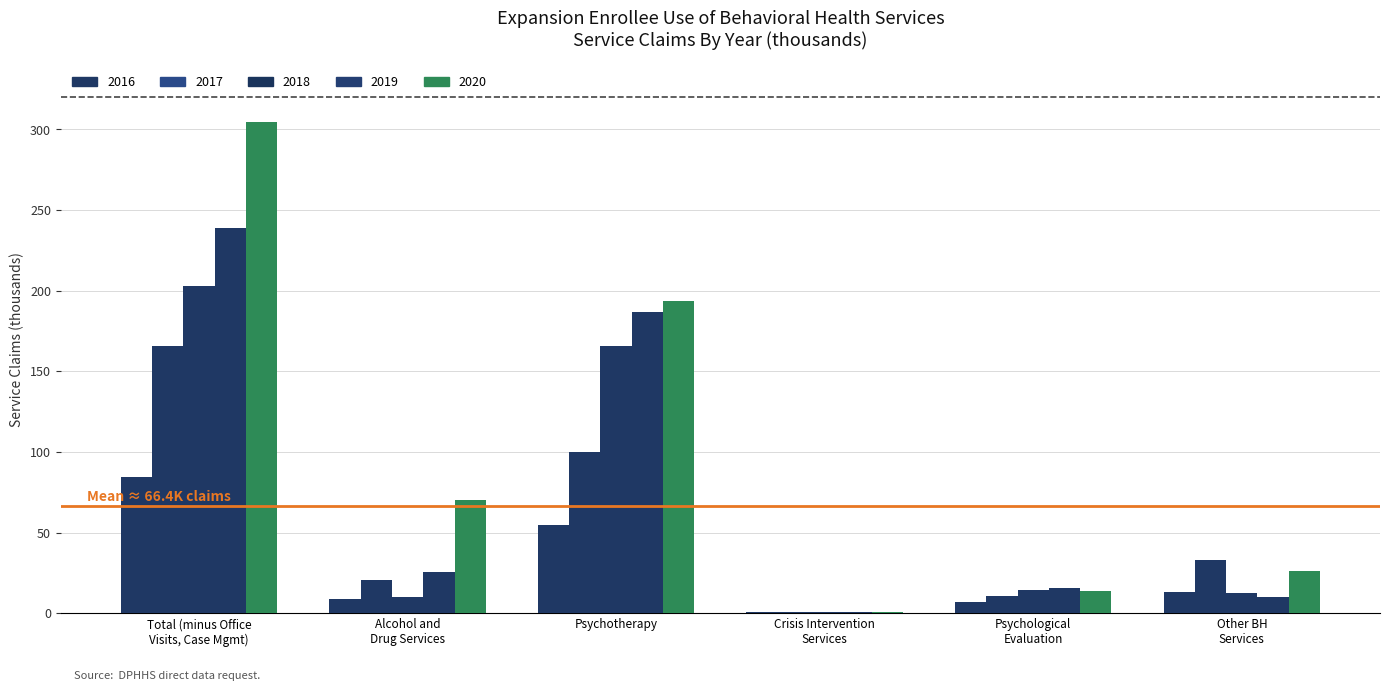

Does the chart contain stacked bars?

No